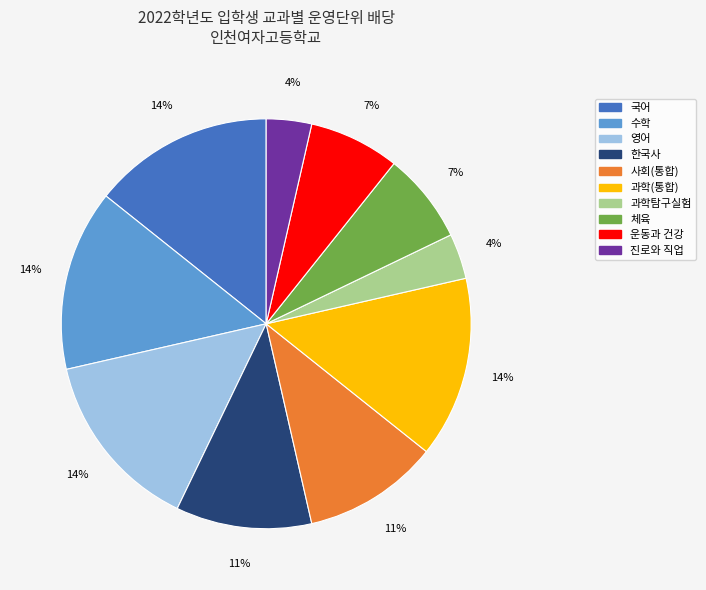

Is there any slice that represents more than half of the pie?

No